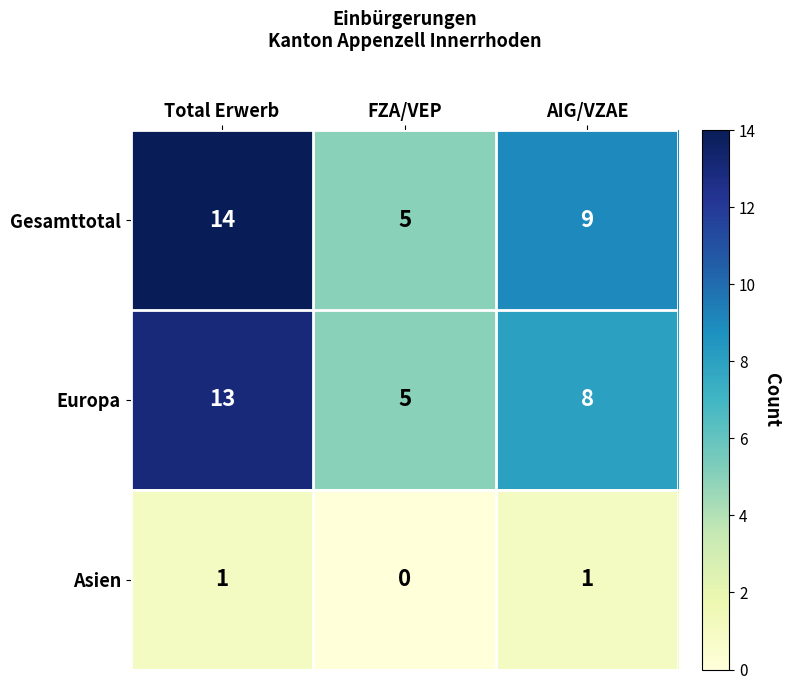

Is it true that Asien equals 1 at AIG/VZAE?

True